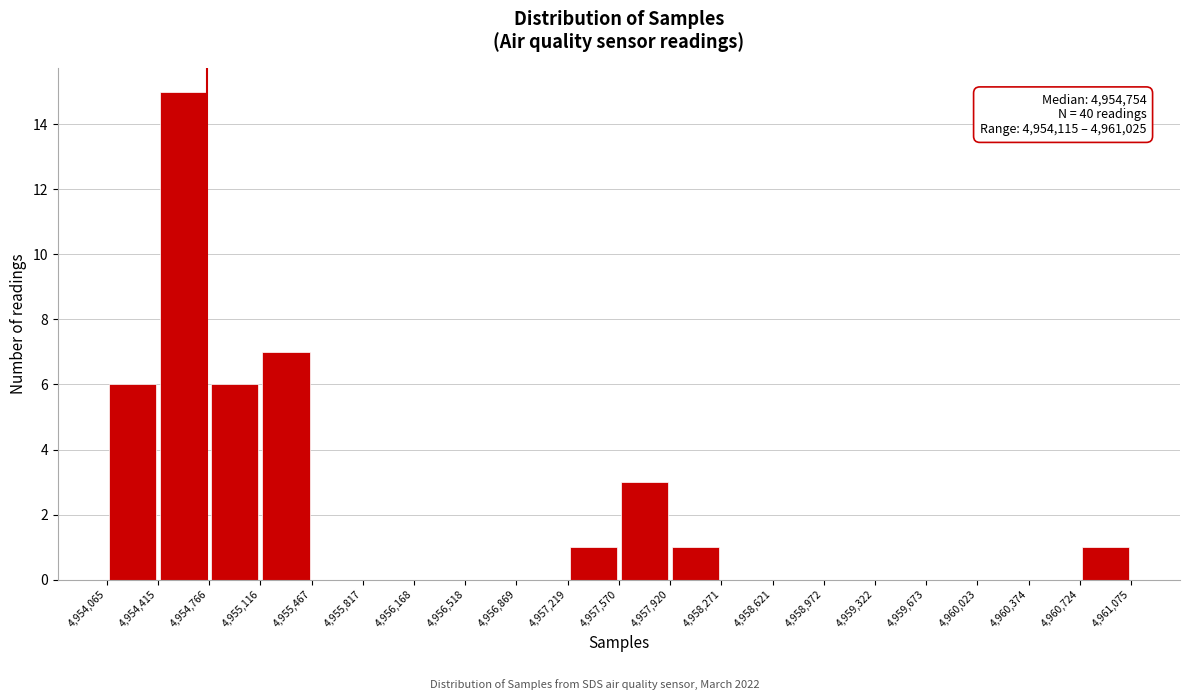

Over which range of the x-axis is the bar tallest?

4,954,415 to 4,954,766